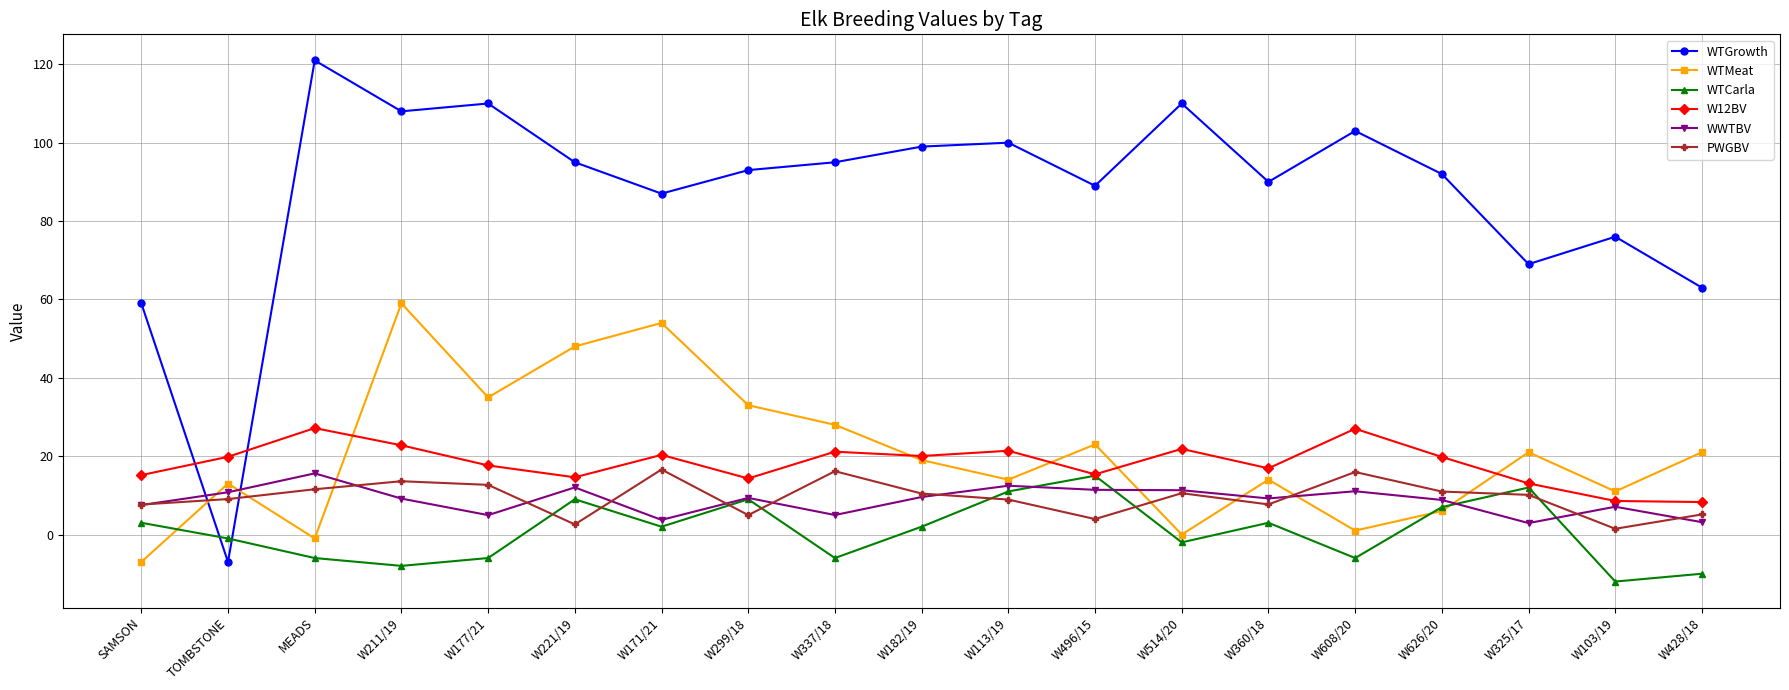

What is the label of the 17th point from the right?

MEADS